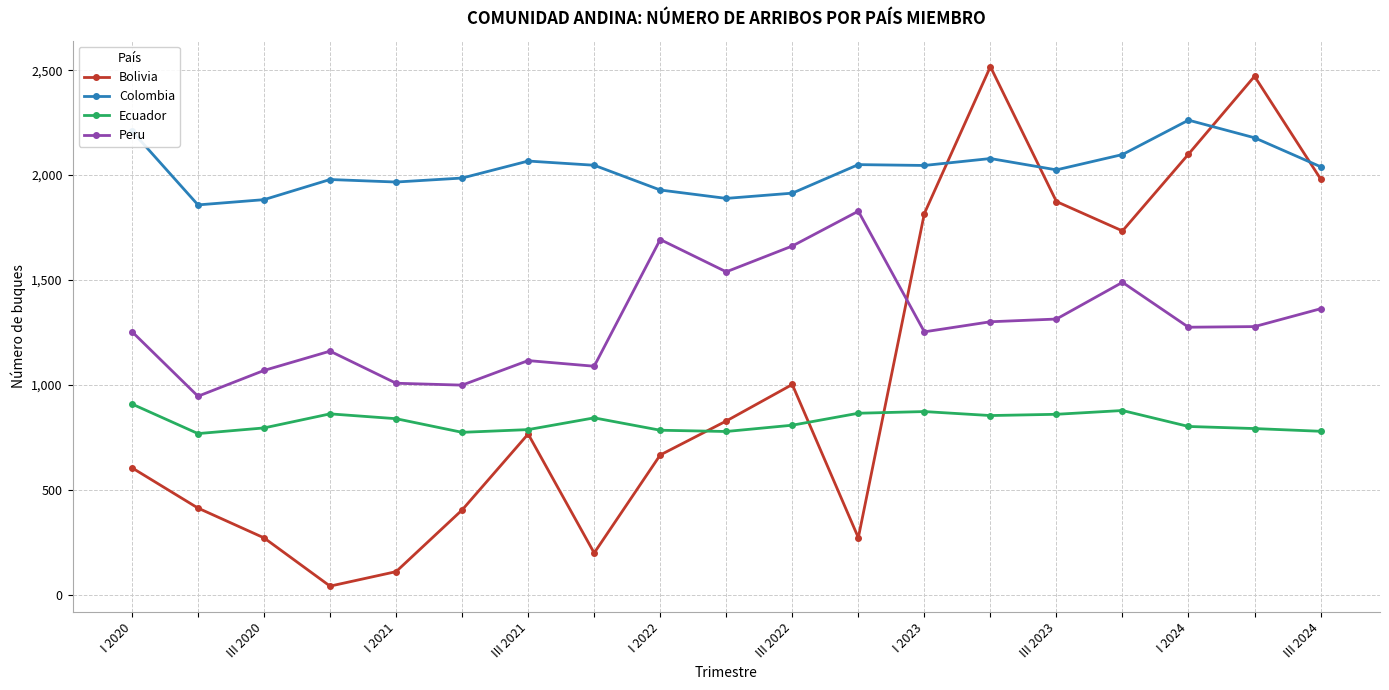

Which series has the largest total across all categories?

Colombia